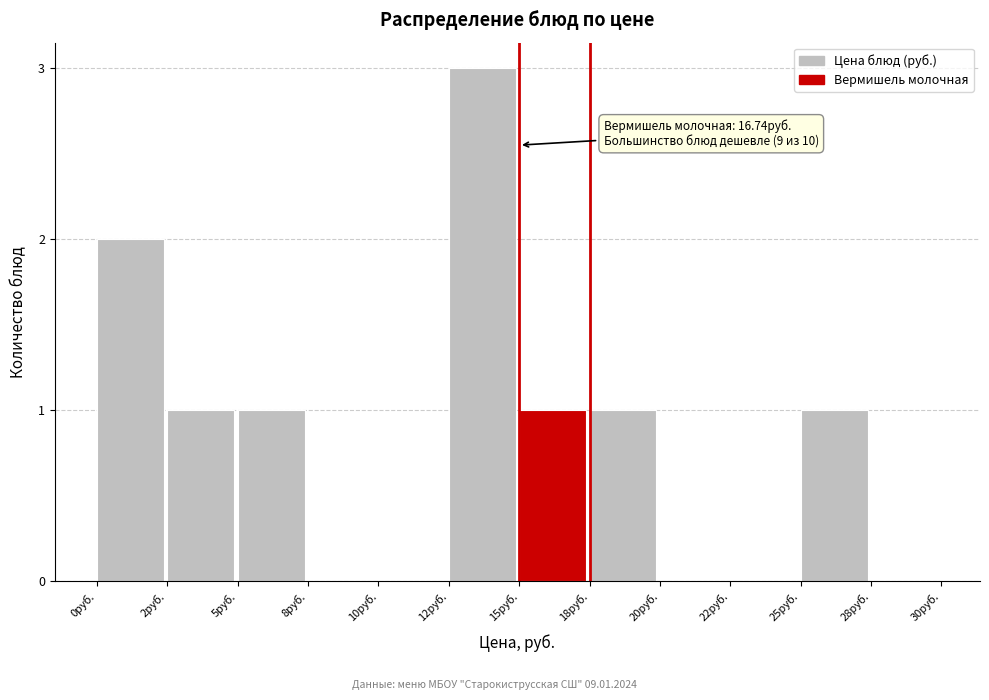

Reading right to left, transcribe all the data shown in this chart.

28руб.=0	25руб.=1	22руб.=0	20руб.=0	18руб.=1	15руб.=1	12руб.=3	10руб.=0	8руб.=0	5руб.=1	2руб.=1	0руб.=2